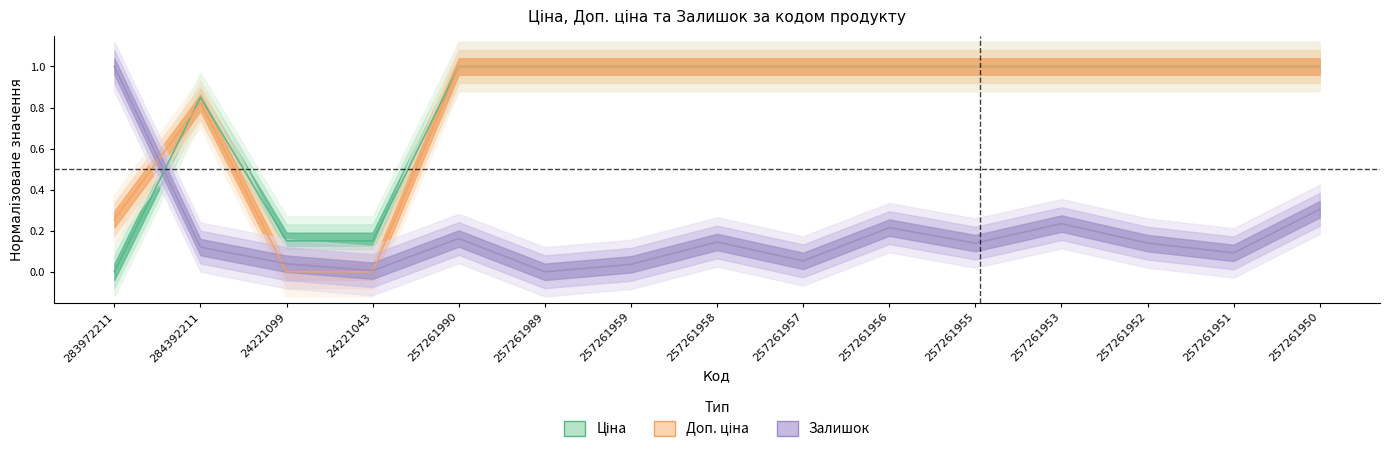

How many interior local peaks does the Ціна series have?

1